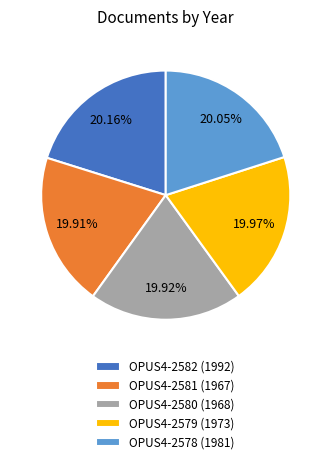

How many segments does this pie chart have?

5